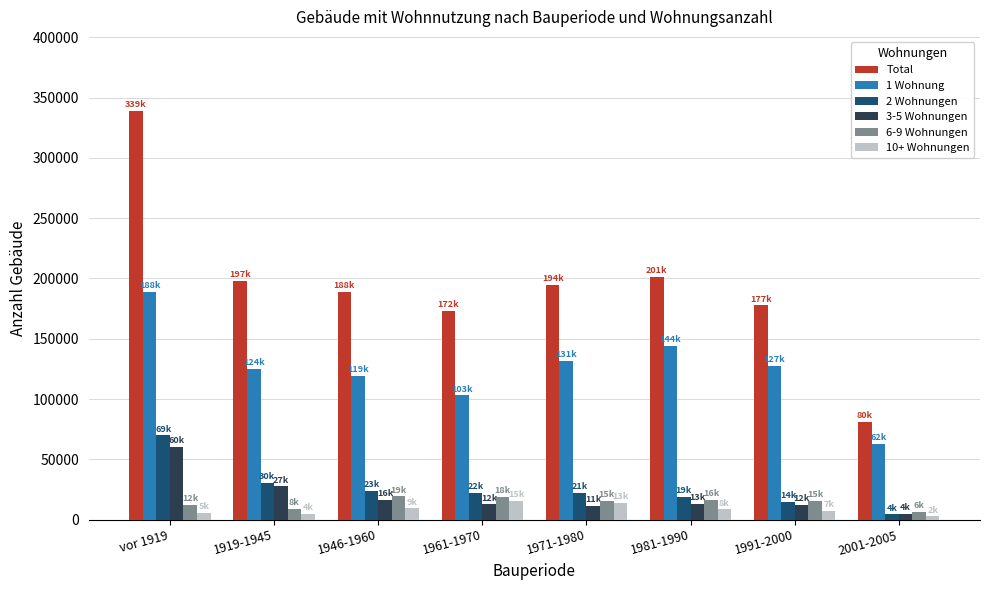

What is the difference between the highest and lowest values at 1991-2000?

170327